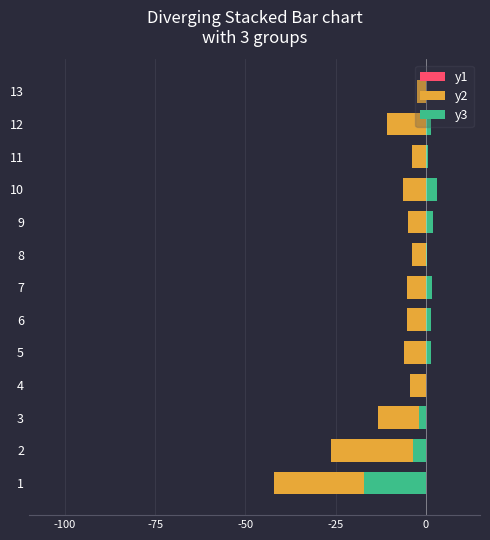

What is the highest value of the y1 series?

-1.2